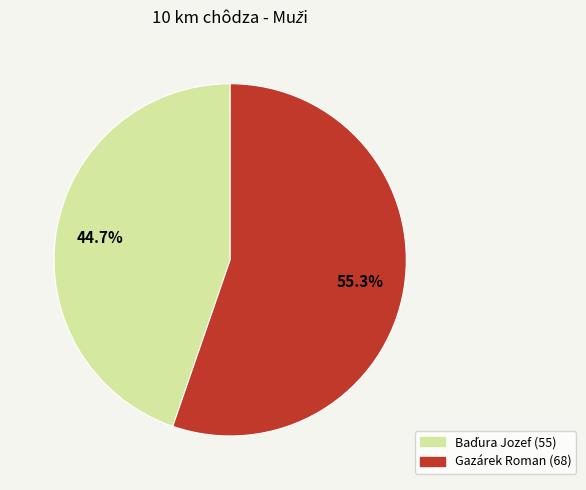

Is there any slice that represents more than half of the pie?

Yes